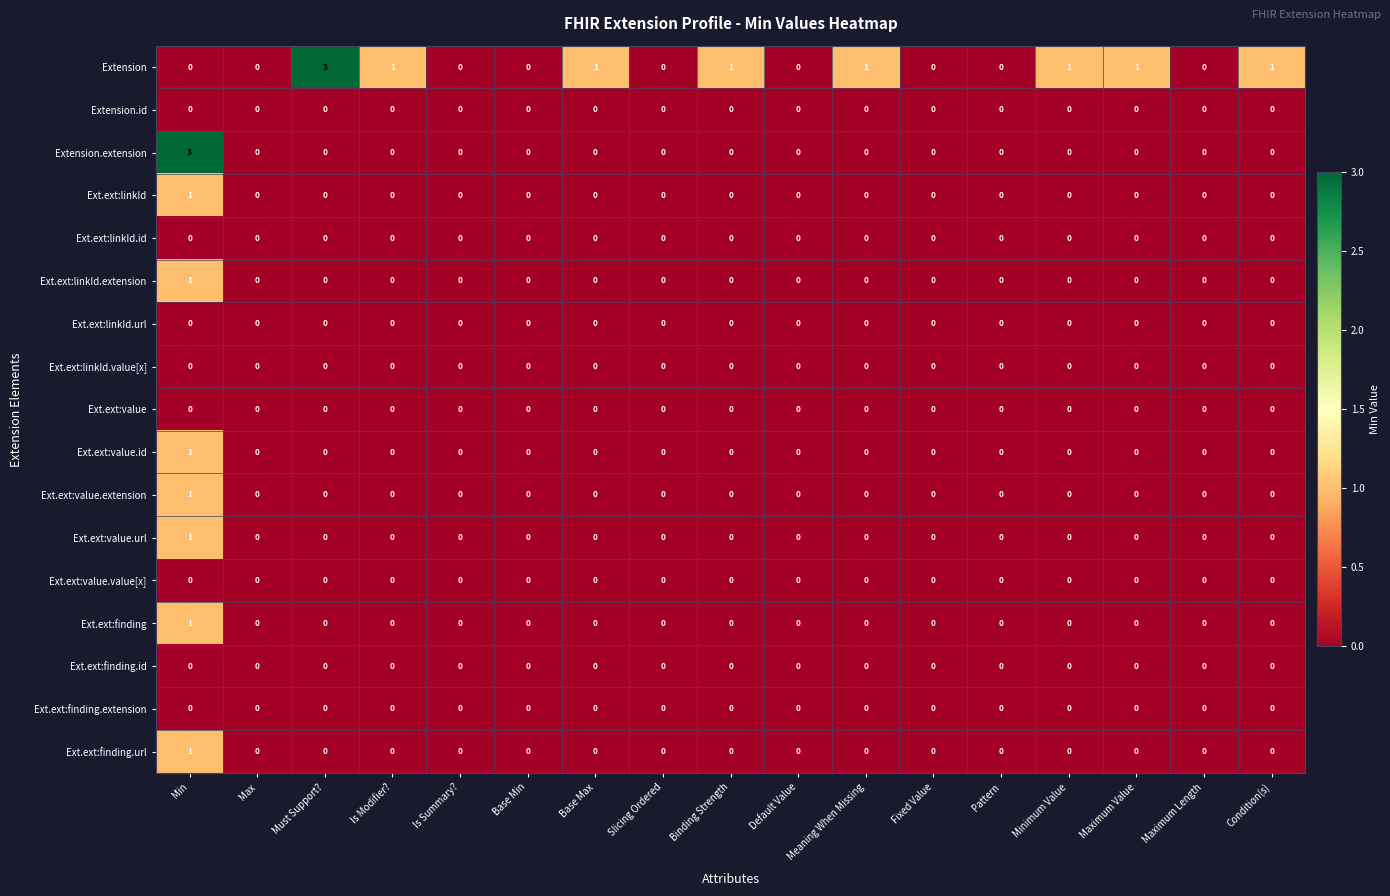

The value of Ext.ext:value.value[x] at Maximum Length is 0. True or false?

True